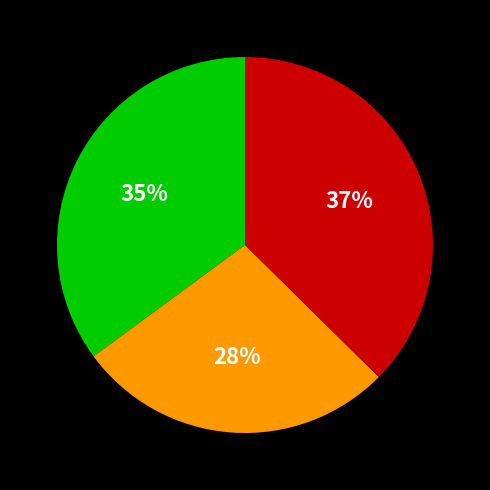

To the nearest percent, what is the average slice percentage?

33%